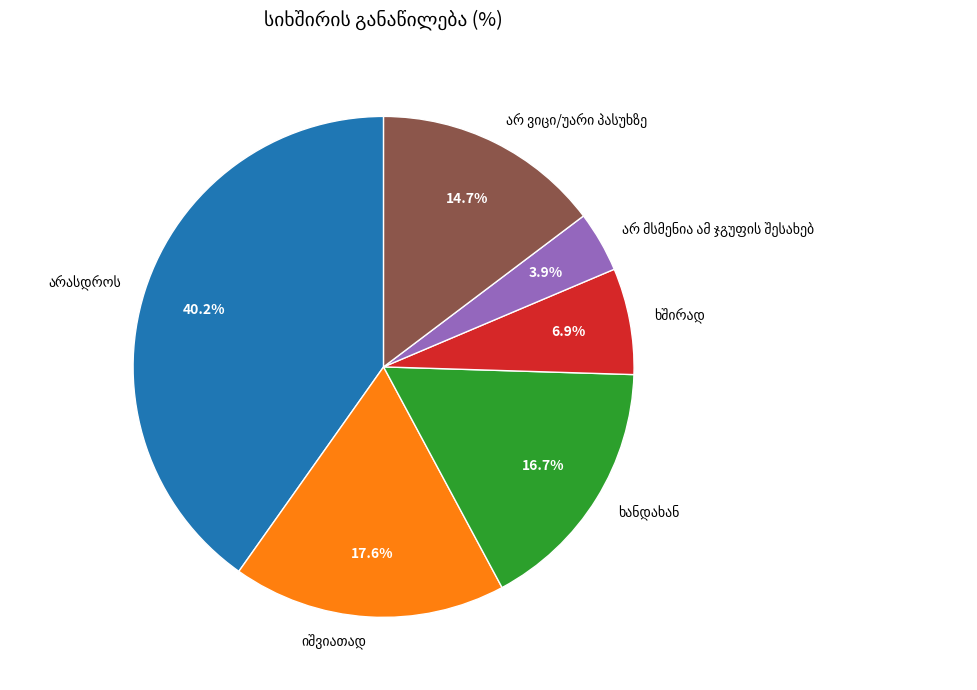

Is there any slice that represents more than half of the pie?

No